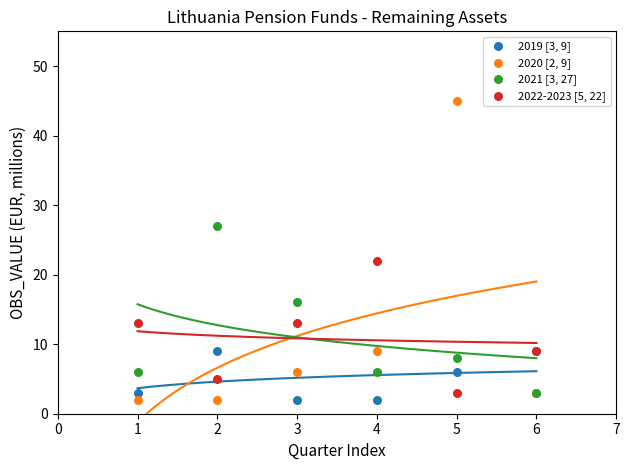

What are all the series names shown in the legend?

2019 [3, 9], 2020 [2, 9], 2021 [3, 27], 2022-2023 [5, 22]